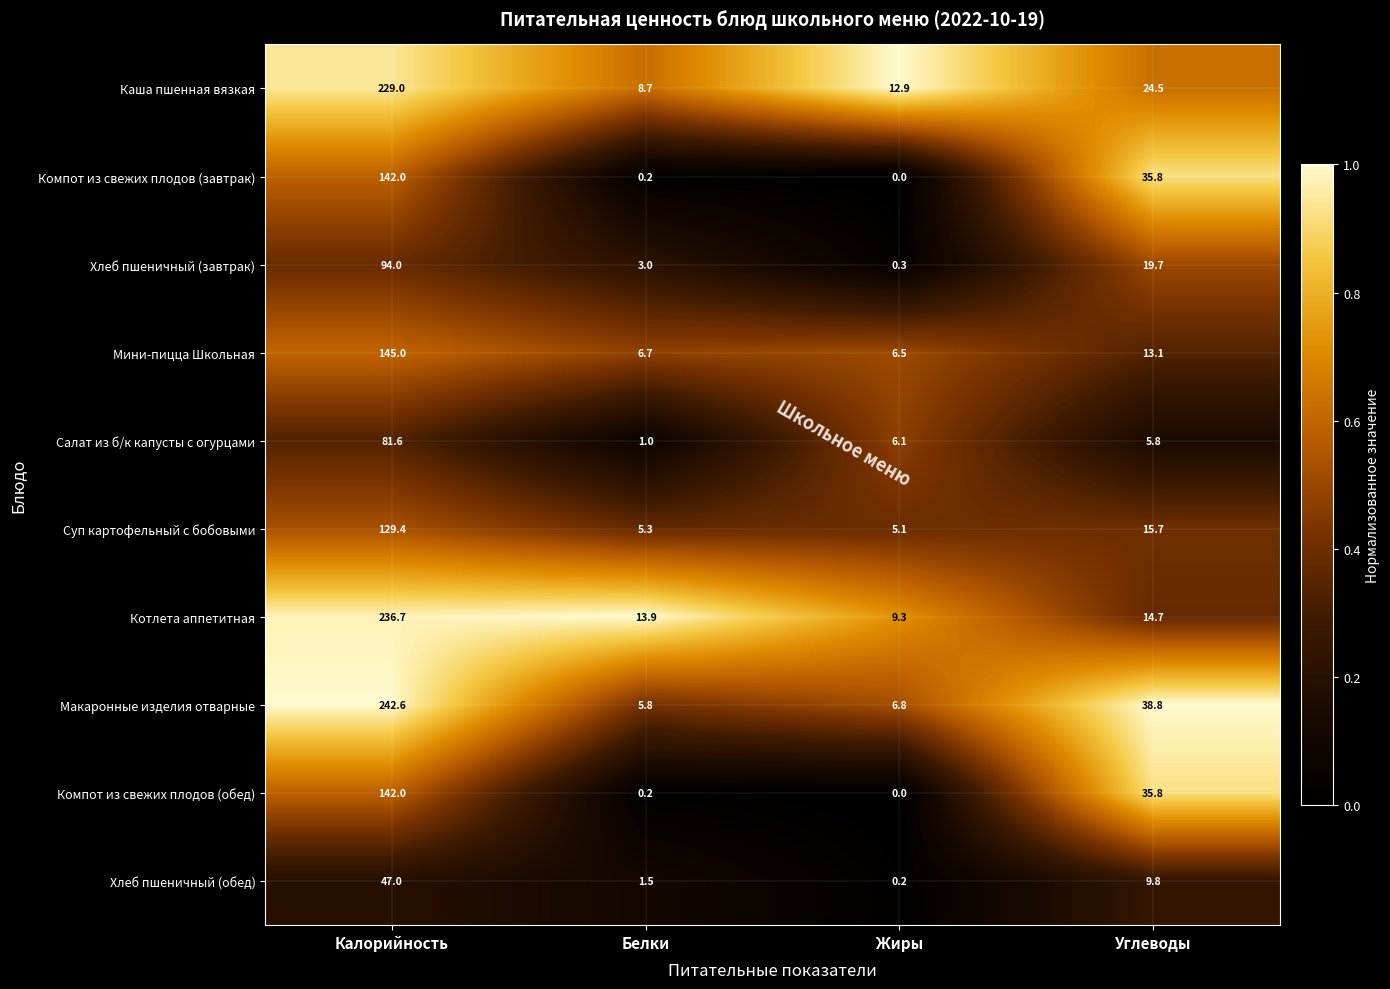

Between Белки and Жиры, which series saw the biggest shift?

Салат из б/к капусты с огурцами